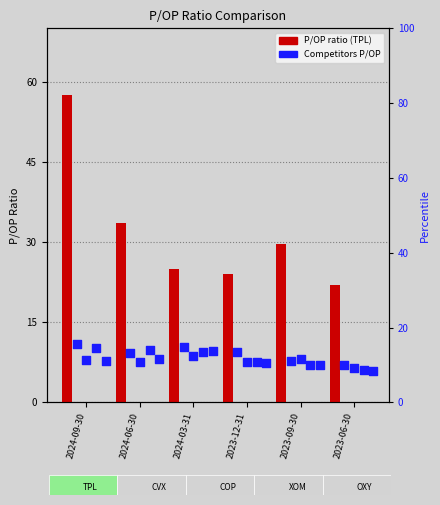

Which series contains the highest Y value?

Texas Pacific Land Corp.